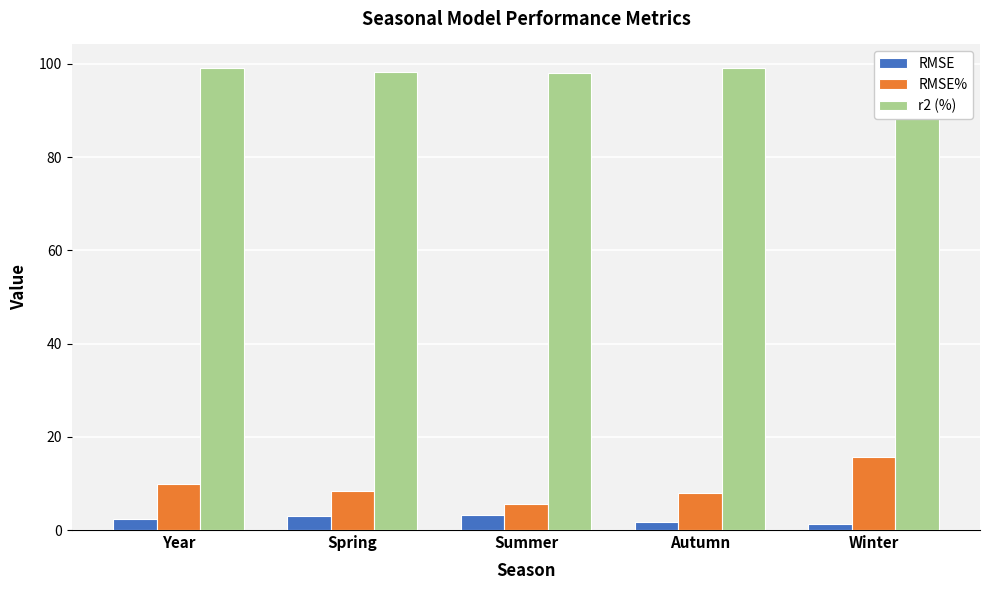

What position from the left is Summer?

3